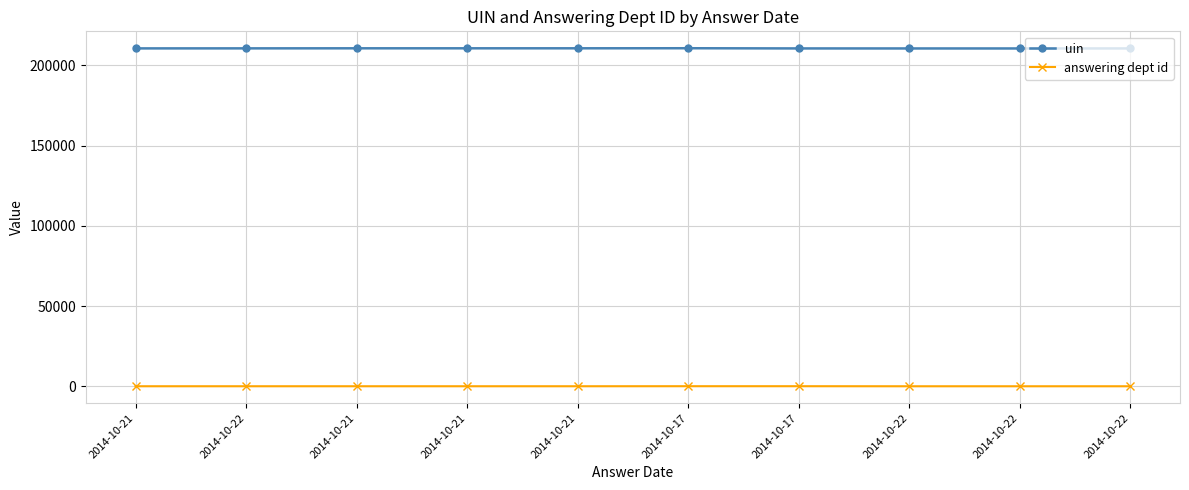

Reading right to left, what are all the values shown in this chart?

uin: 2014-10-22=210636	2014-10-22=210616	2014-10-22=210622	2014-10-17=210638	2014-10-17=210759	2014-10-21=210716	2014-10-21=210714	2014-10-21=210713	2014-10-22=210679	2014-10-21=210660
answering dept id: 2014-10-22=14	2014-10-22=14	2014-10-22=14	2014-10-17=53	2014-10-17=53	2014-10-21=26	2014-10-21=26	2014-10-21=26	2014-10-22=26	2014-10-21=26